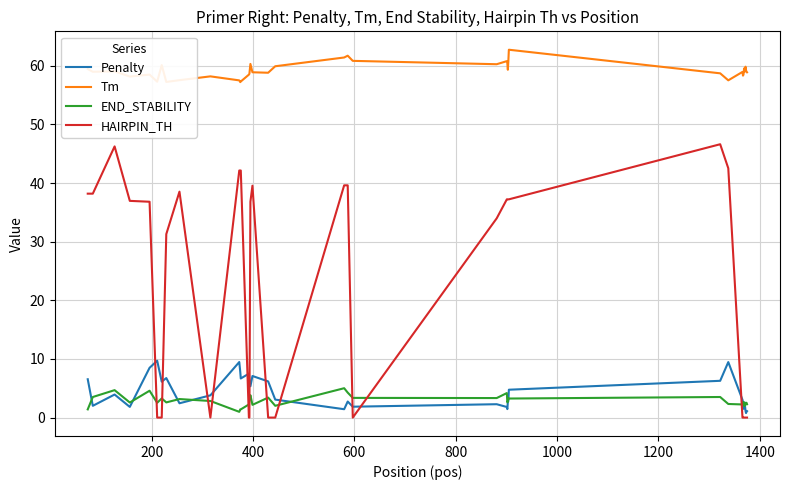

Which series has the largest total across all categories?

Tm